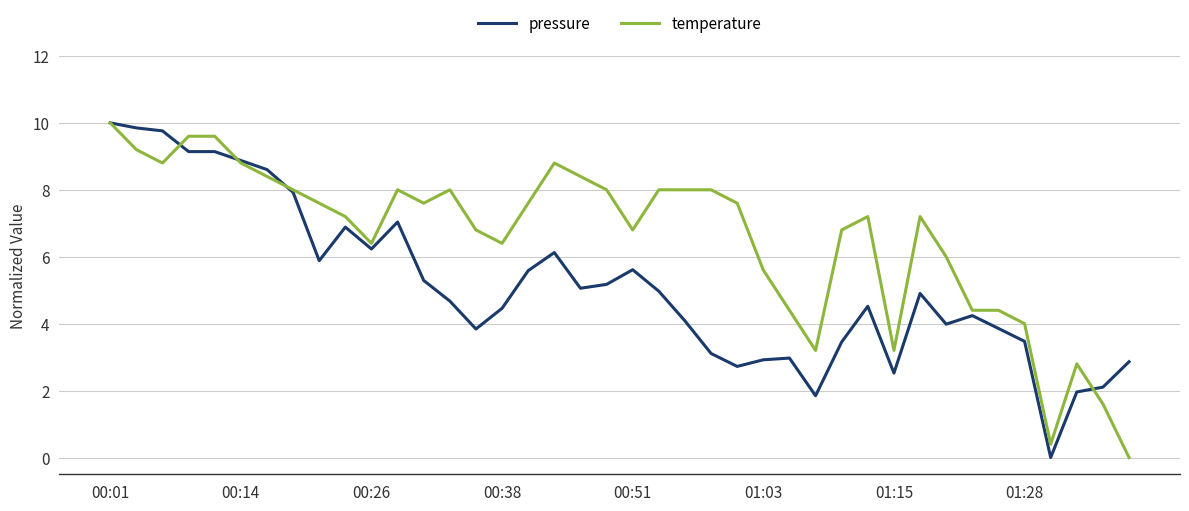

True or false: temperature and pressure intersect in this chart.

True